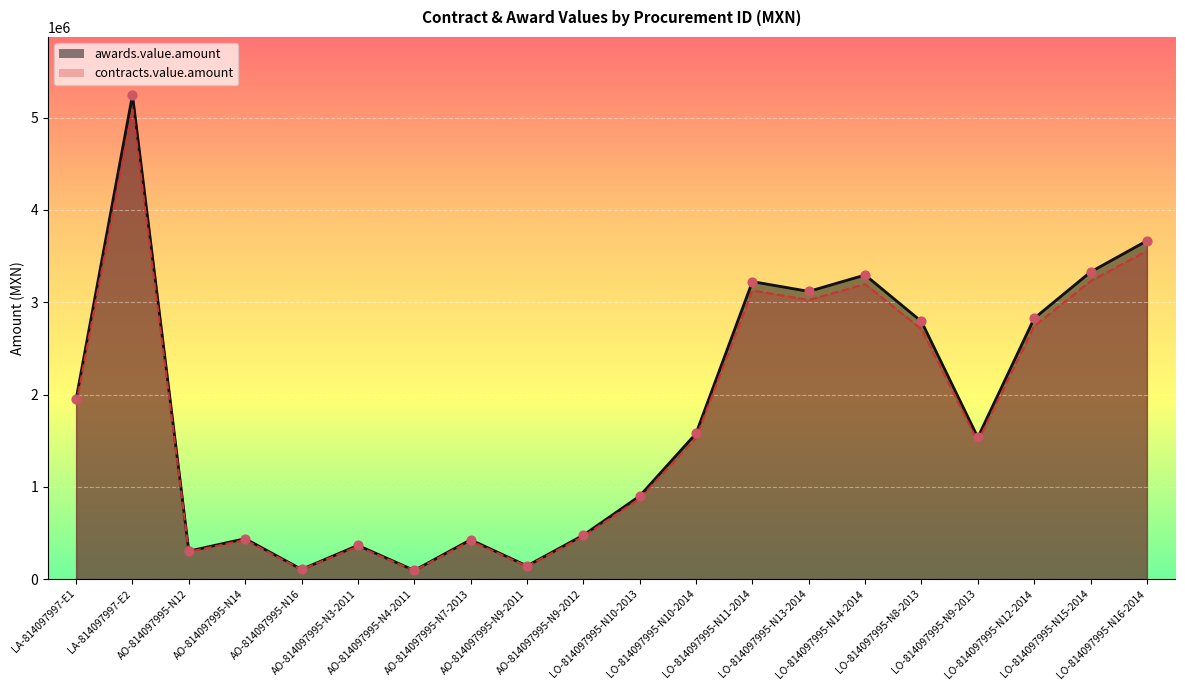

Which series contains the highest Y value?

awards.value.amount